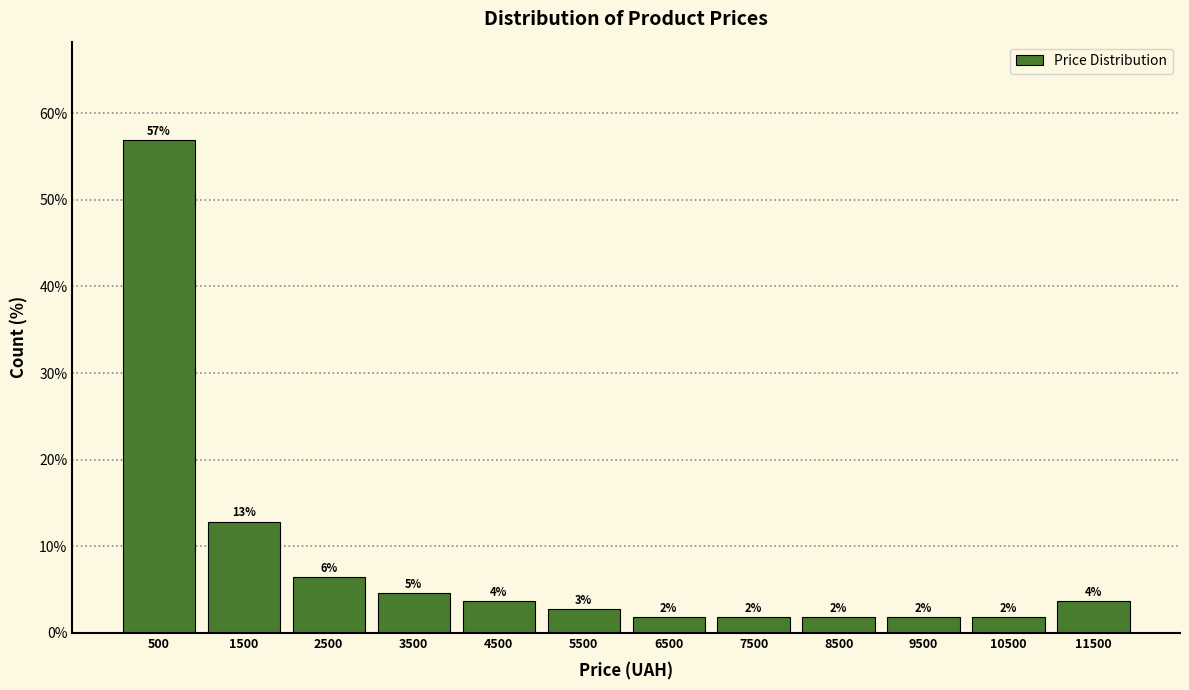

How many bars are there in total?

12